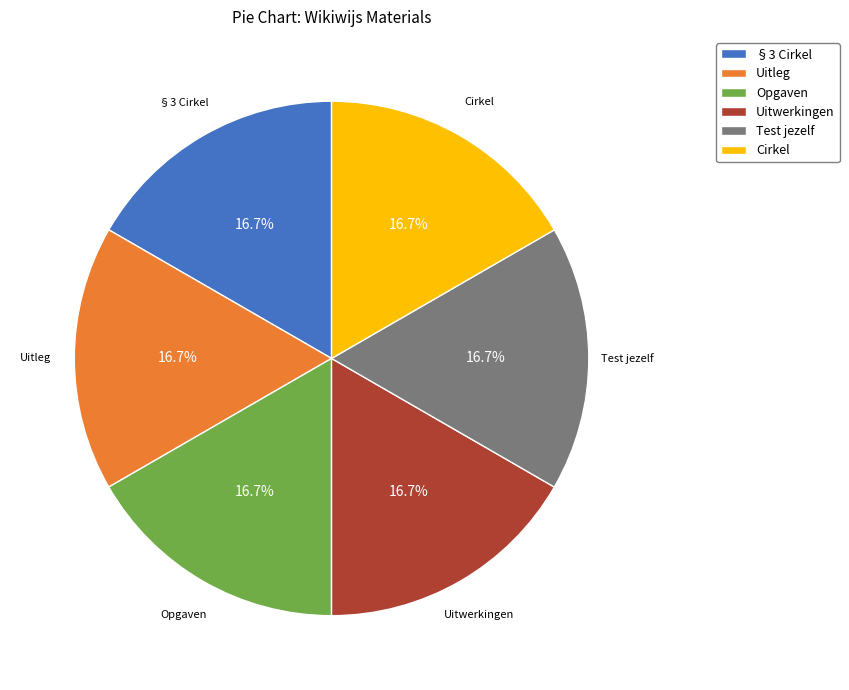

How many slices are in this pie chart?

6